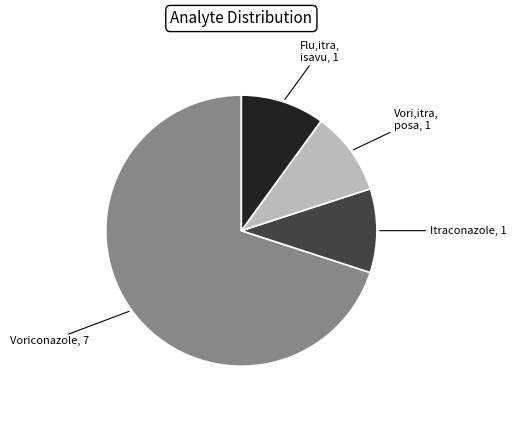

Is there any slice that represents more than half of the pie?

Yes